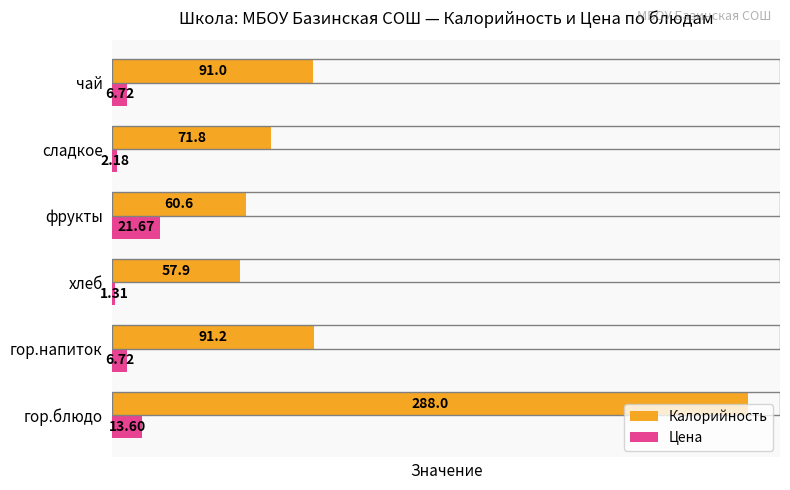

What is the difference between the second highest and minimum values in the Цена series?

12.3